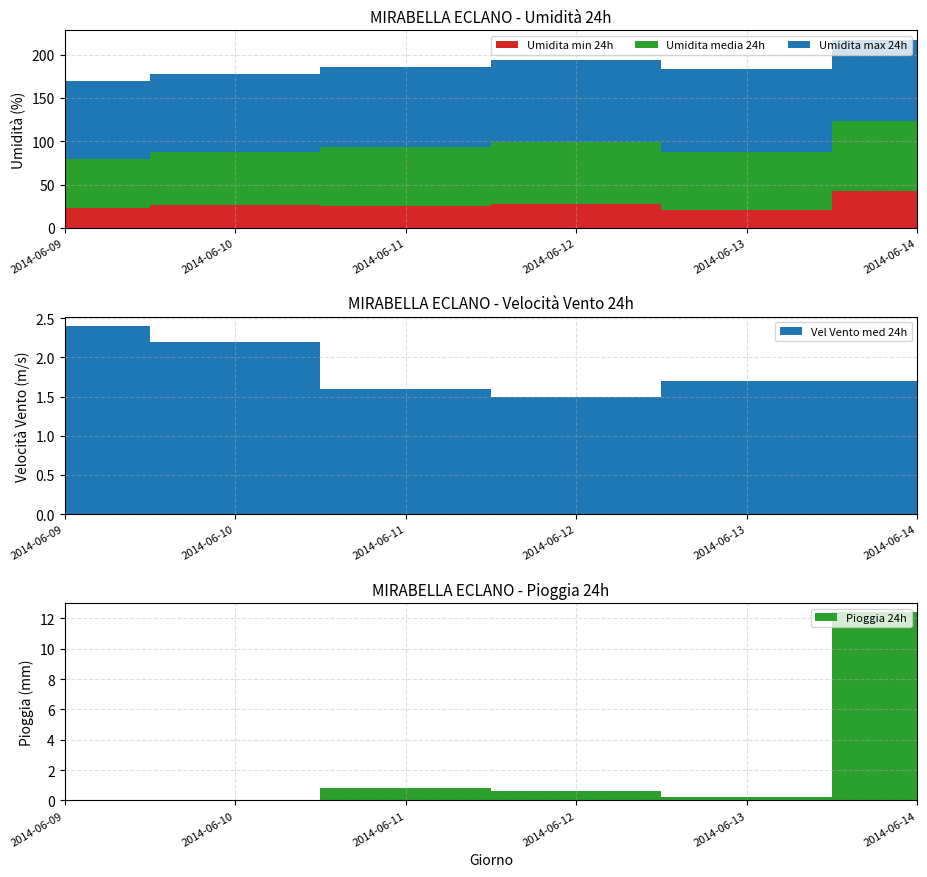

Reading left to right, what are all the values shown in this chart?

Umidita min 24h: 23.0	26.0	25.0	27.0	21.0	42.0
Umidita media 24h: 57.0	62.0	68.0	72.0	67.0	81.0
Umidita max 24h: 89.0	90.0	93.0	95.0	95.0	94.0
Vel Vento med 24h: 2.4	2.2	1.6	1.5	1.7	1.7
Pioggia 24h: 0.0	0.0	0.8	0.6	0.2	12.4